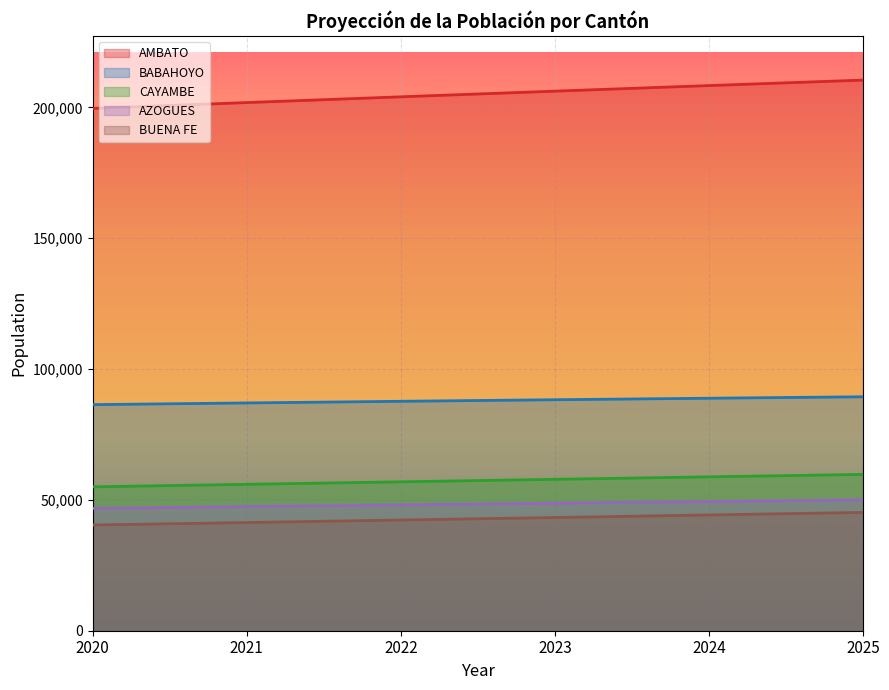

What are all the series names shown in the legend?

AMBATO, BABAHOYO, CAYAMBE, AZOGUES, BUENA FE